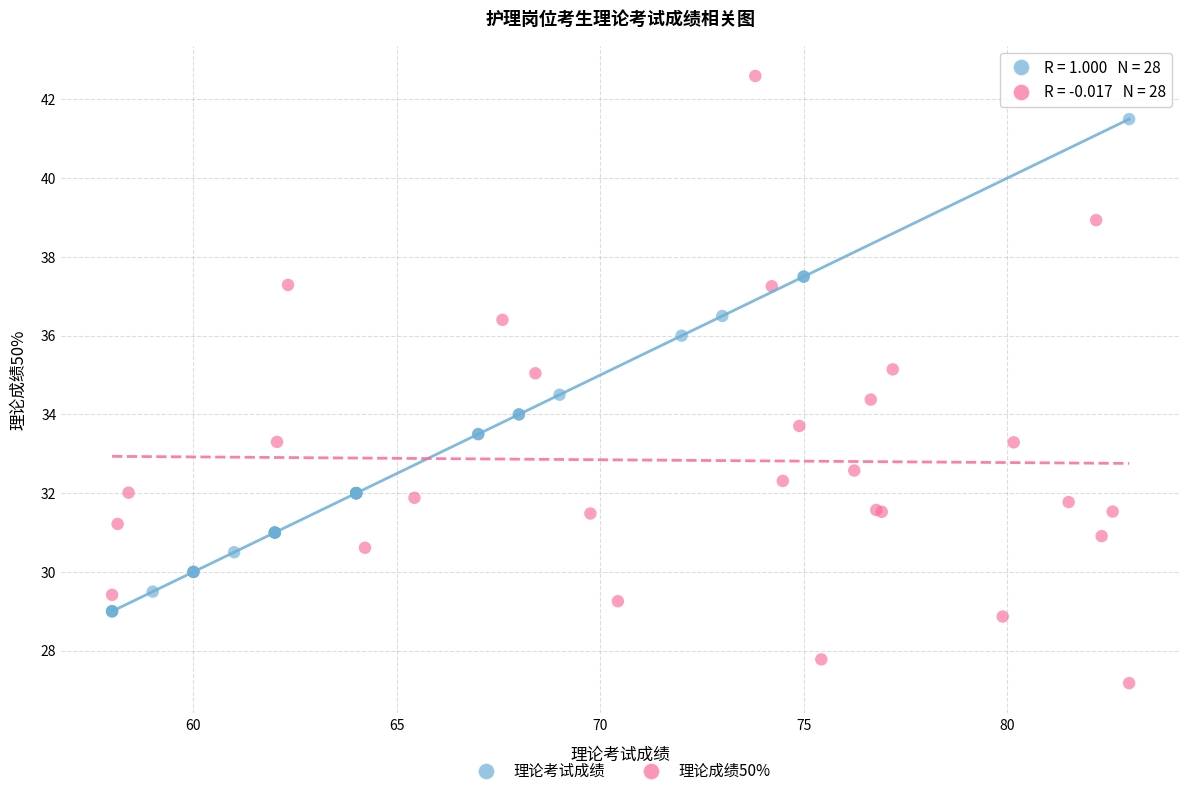

Which series has the widest spread of Y values?

理论成绩50%